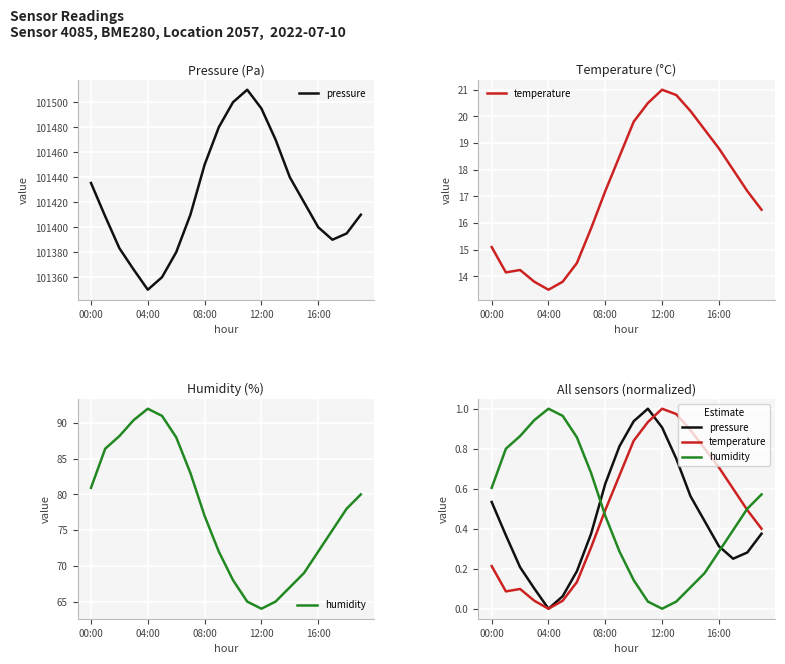

Read the pressure value at 6.

0.2